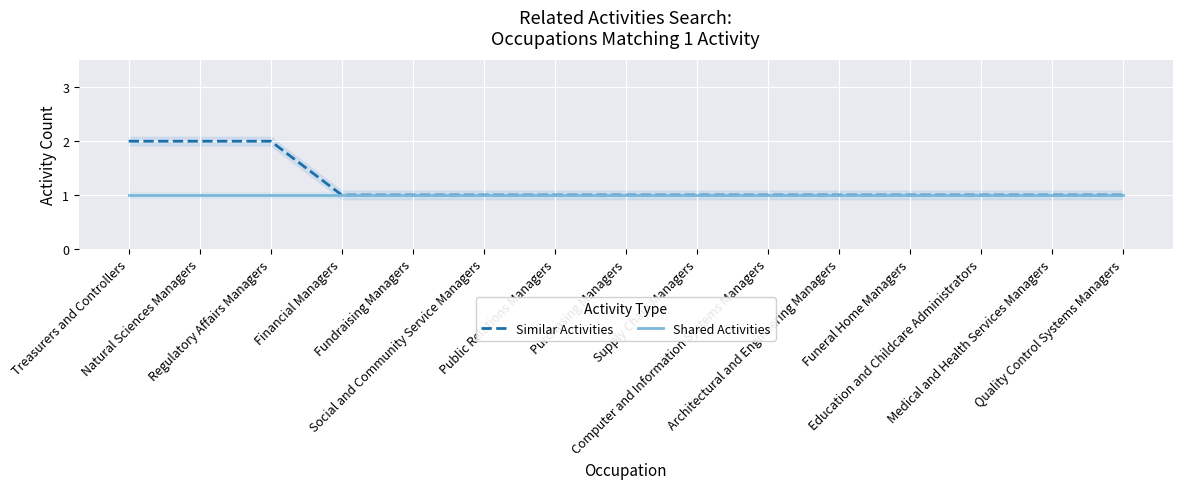

Reading left to right, list all the values displayed in this chart.

Similar Activities: Treasurers and Controllers=2	Natural Sciences Managers=2	Regulatory Affairs Managers=2	Financial Managers=1	Fundraising Managers=1	Social and Community Service Managers=1	Public Relations Managers=1	Purchasing Managers=1	Supply Chain Managers=1	Computer and Information Systems Managers=1	Architectural and Engineering Managers=1	Funeral Home Managers=1	Education and Childcare Administrators=1	Medical and Health Services Managers=1	Quality Control Systems Managers=1
Shared Activities: Treasurers and Controllers=1	Natural Sciences Managers=1	Regulatory Affairs Managers=1	Financial Managers=1	Fundraising Managers=1	Social and Community Service Managers=1	Public Relations Managers=1	Purchasing Managers=1	Supply Chain Managers=1	Computer and Information Systems Managers=1	Architectural and Engineering Managers=1	Funeral Home Managers=1	Education and Childcare Administrators=1	Medical and Health Services Managers=1	Quality Control Systems Managers=1